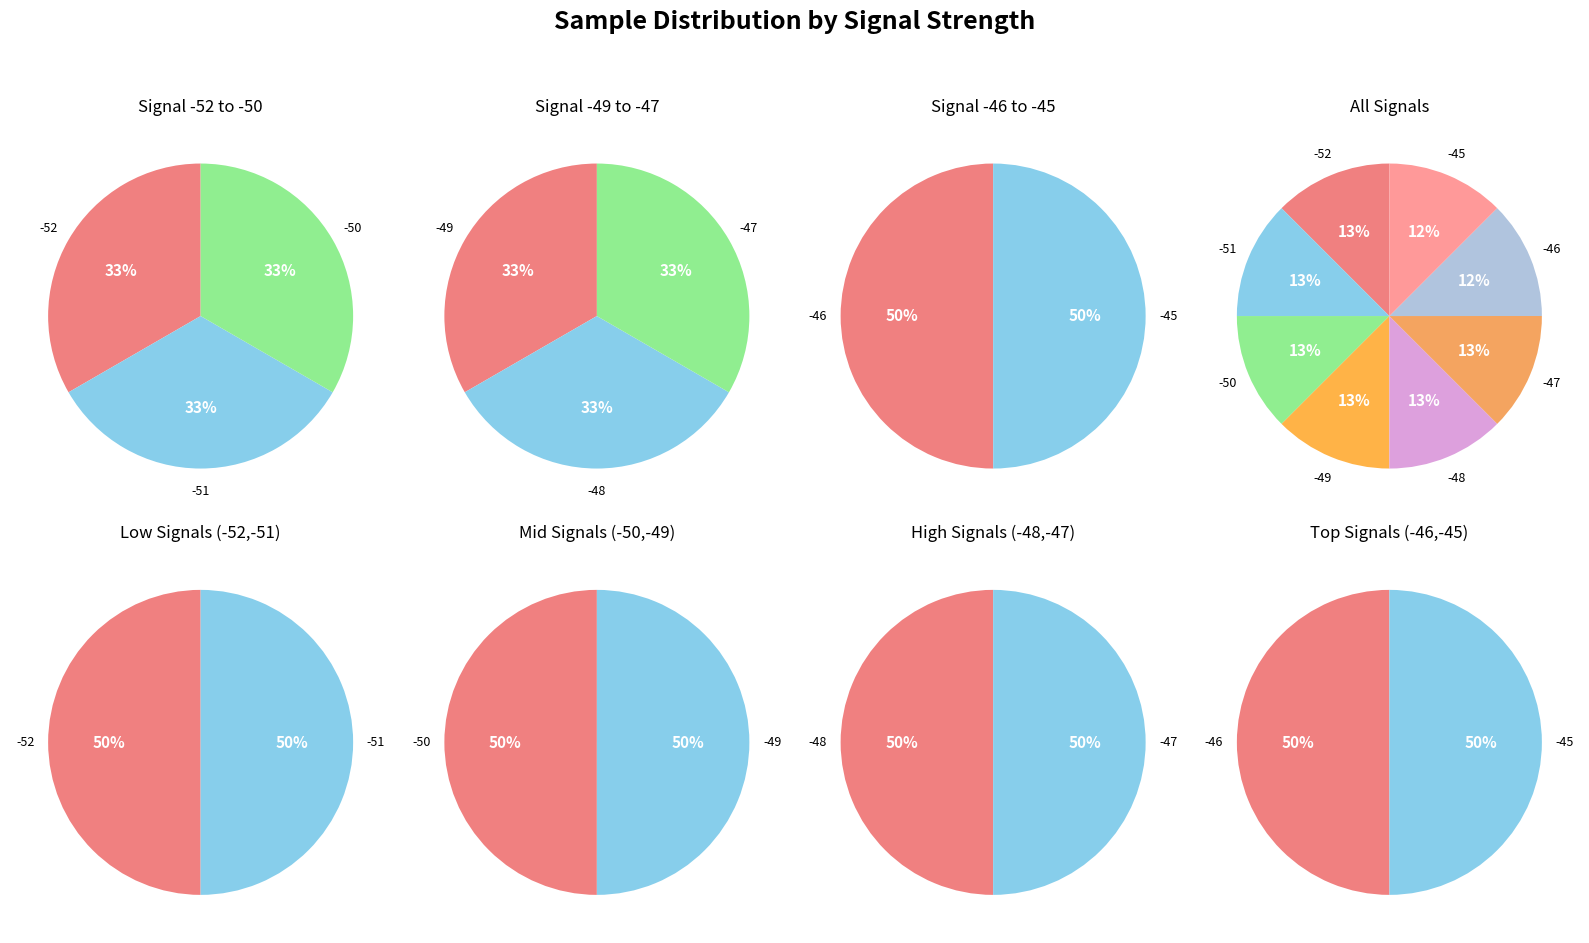

Which has a higher value, Signal -49 or Signal -52?

Signal -52